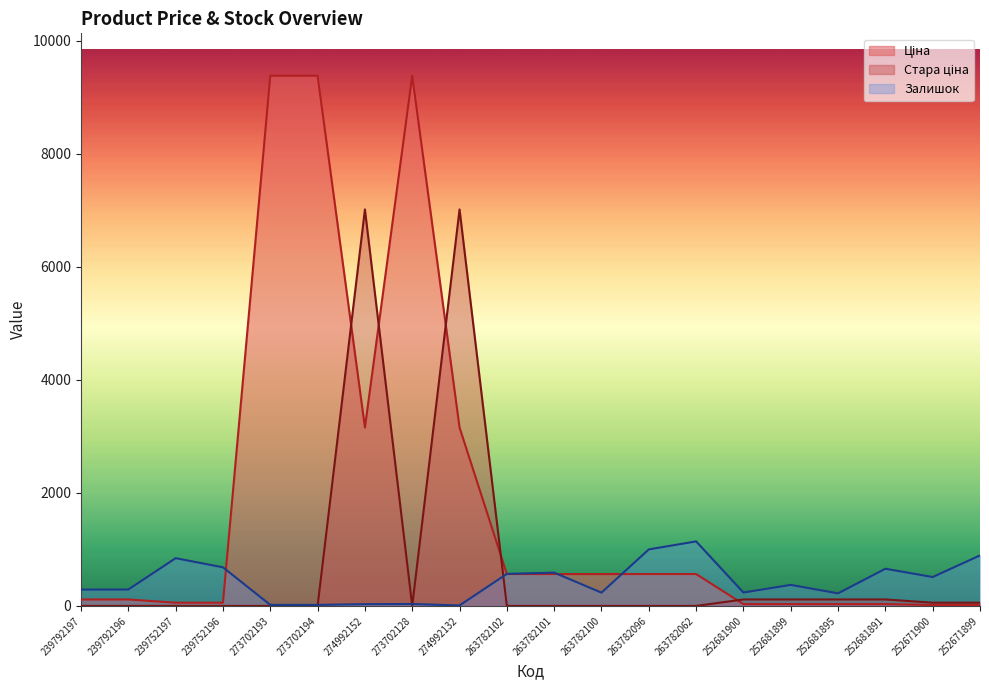

Between which two adjacent categories do Залишок and Ціна first intersect?

239752196 and 273702193